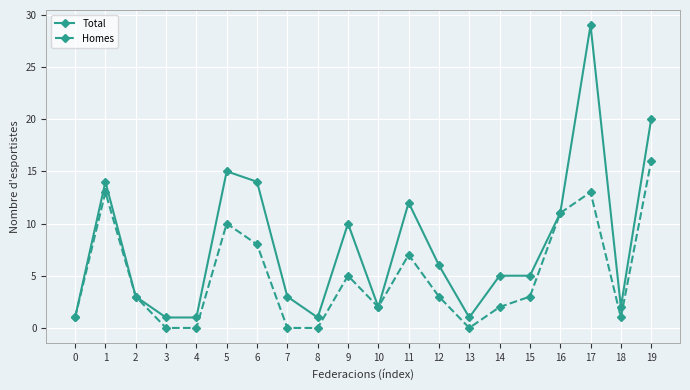

Where is the first local maximum for Total?

1